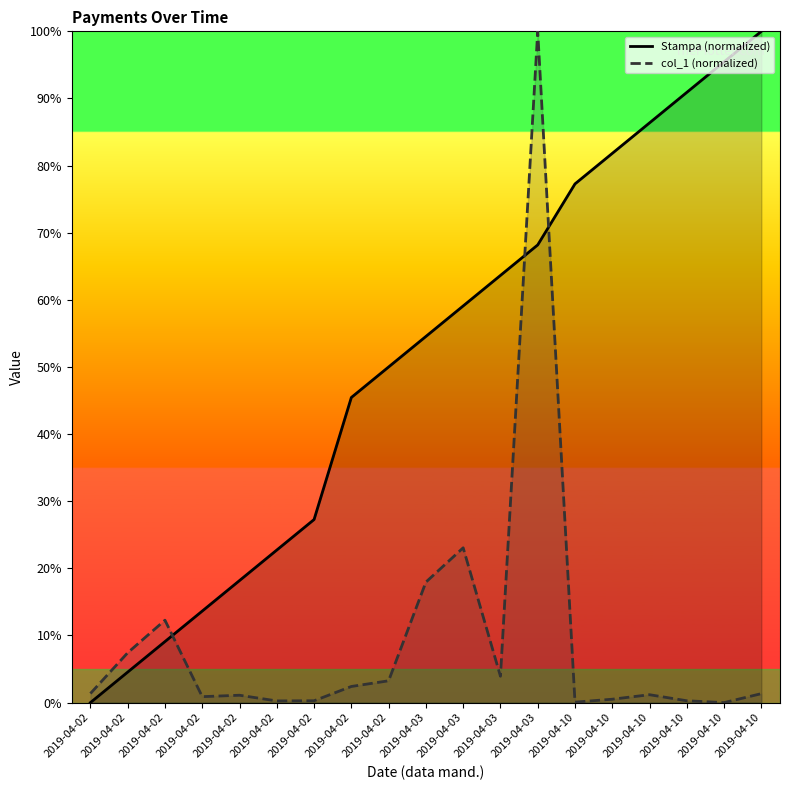

Where do col_1 (normalized) and Stampa (normalized) first cross each other?

2019-04-02 and 2019-04-02